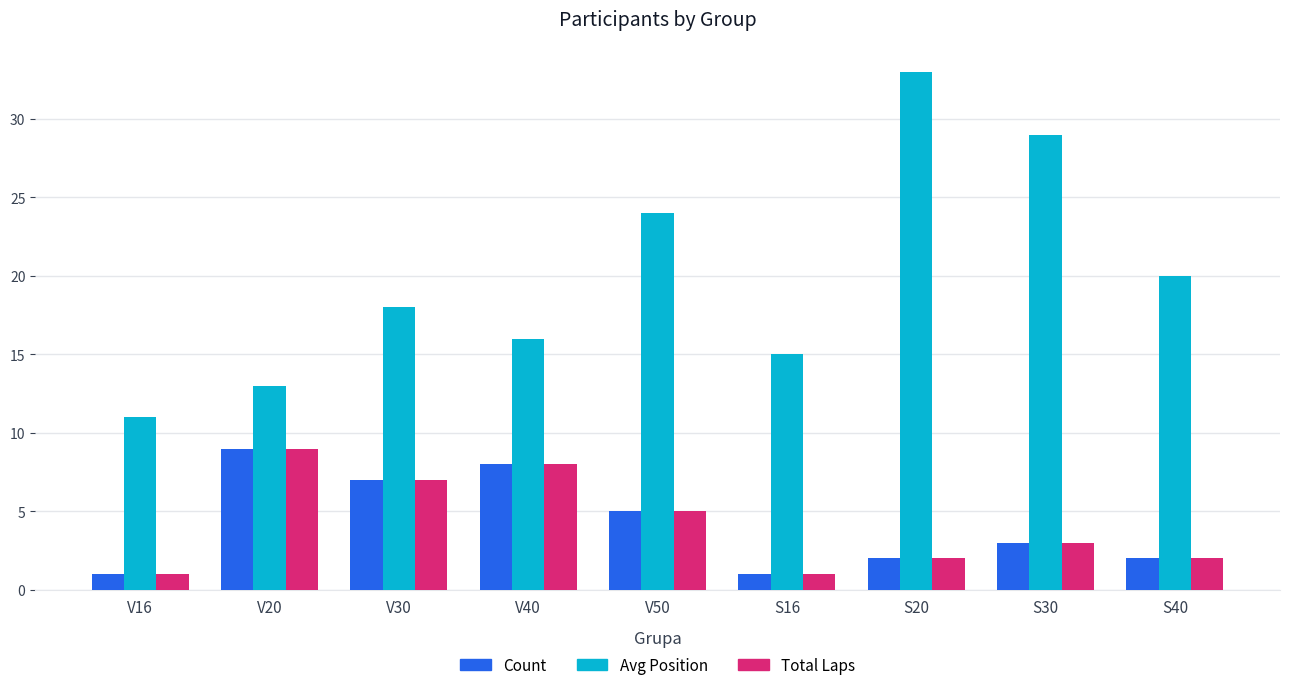

What is the lowest value of the Count series?

1